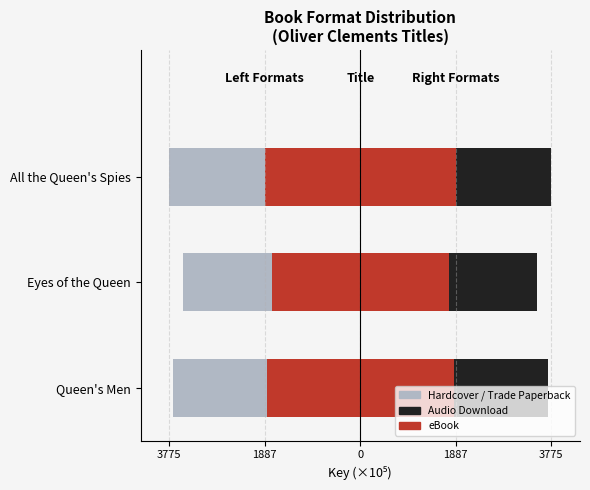

What is the highest value of the Trade Paperback series?

1887.4